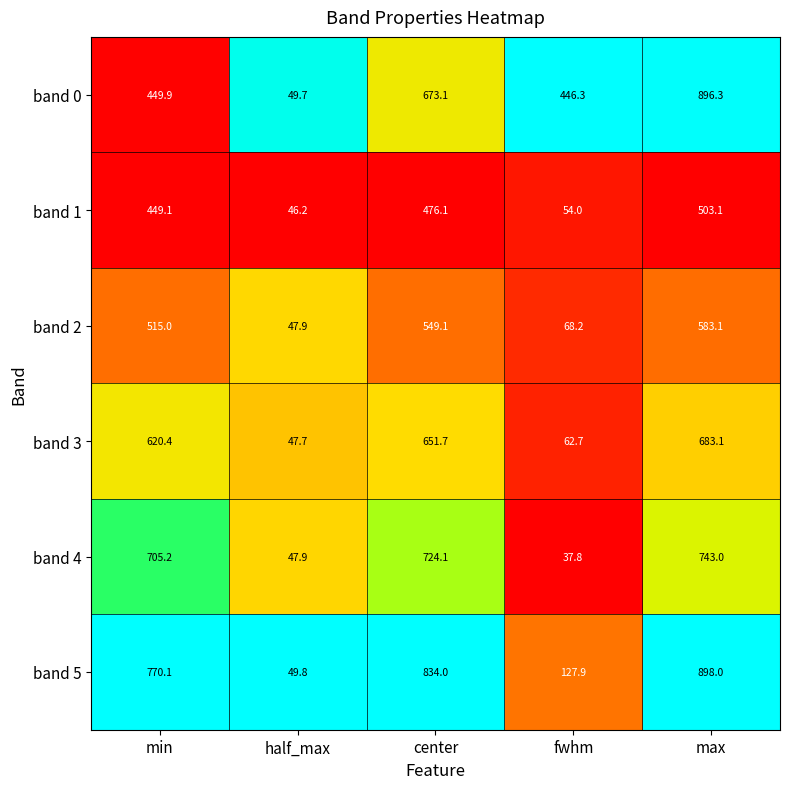

Rank the series at max from highest to lowest value.

band 5, band 0, band 4, band 3, band 2, band 1